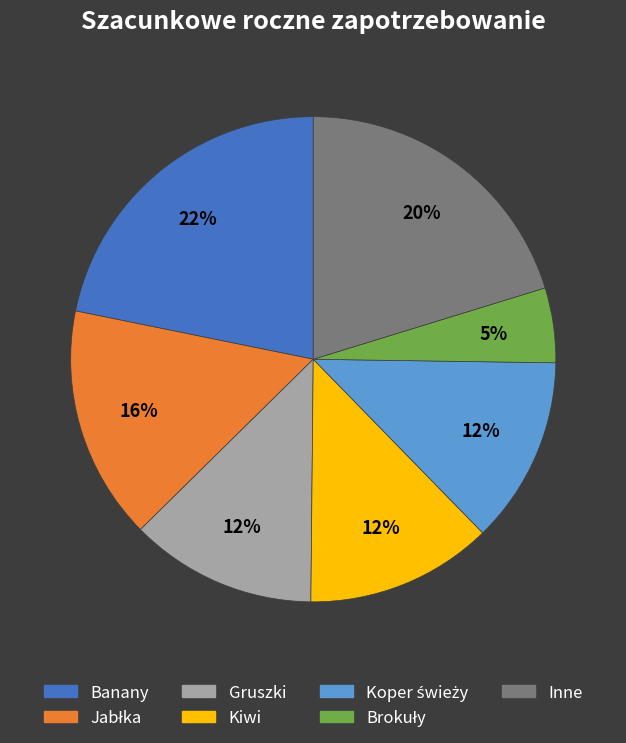

To the nearest percent, what is the difference between the largest and smallest slice percentages?

17%